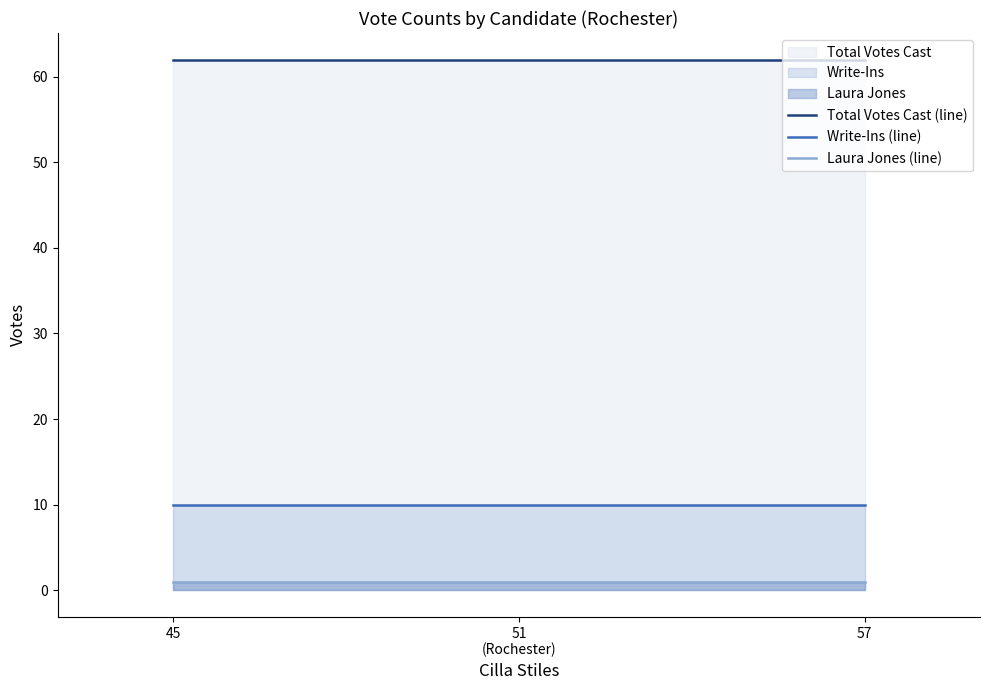

Reading left to right, extract all data points from this chart.

Total Votes Cast (line): 45=62	51
(Rochester)=62	57=62
Write-Ins (line): 45=10	51
(Rochester)=10	57=10
Laura Jones (line): 45=1	51
(Rochester)=1	57=1